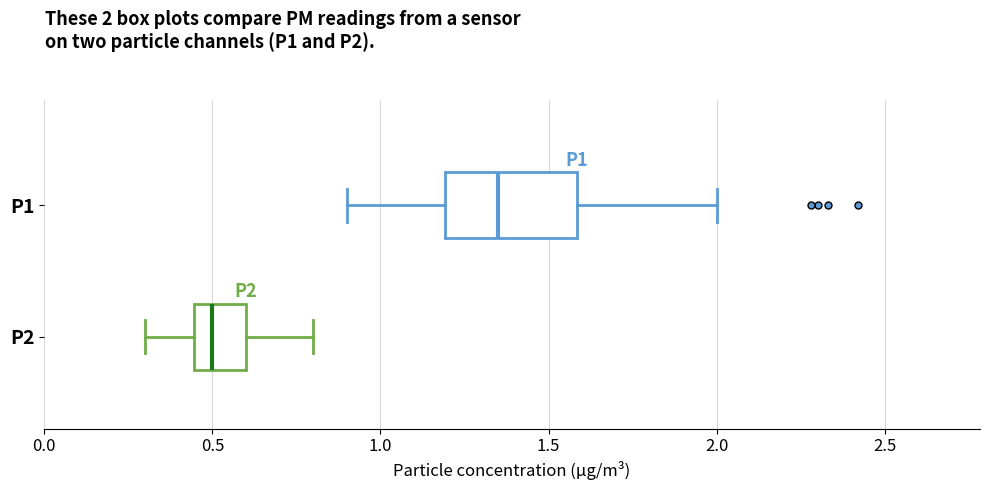

Which box is the widest, from its left edge to its right edge?

P1